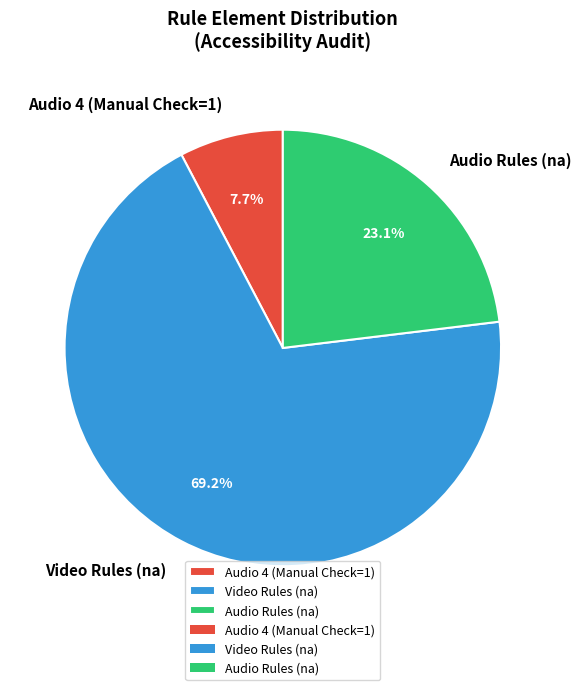

Which has a higher value, Audio Rules (na) or Audio 4 (Manual Check=1)?

Audio Rules (na)